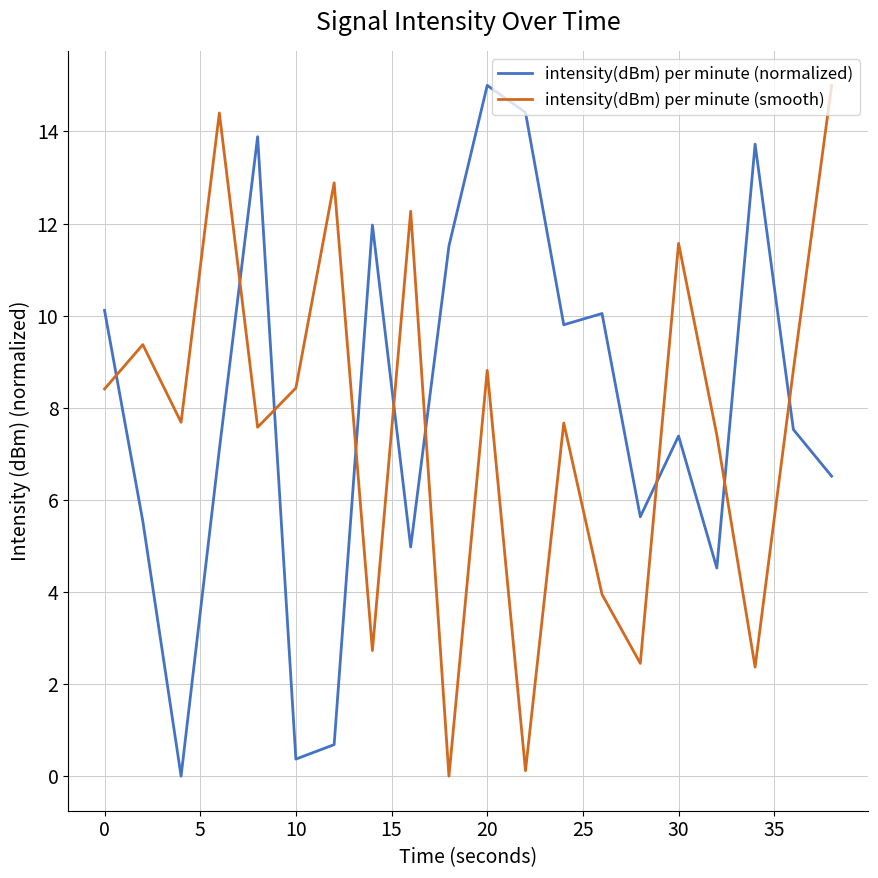

True or false: intensity(dBm) per minute (smooth) and intensity(dBm) per minute (normalized) cross at least once.

True